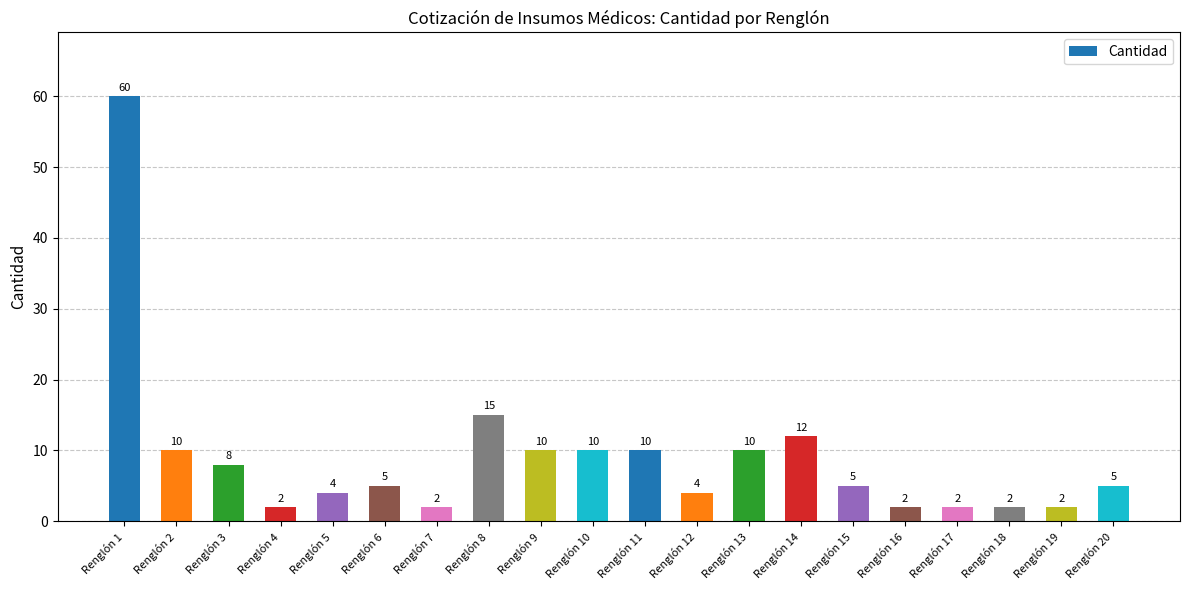

What is the difference between the maximum and minimum values?

58